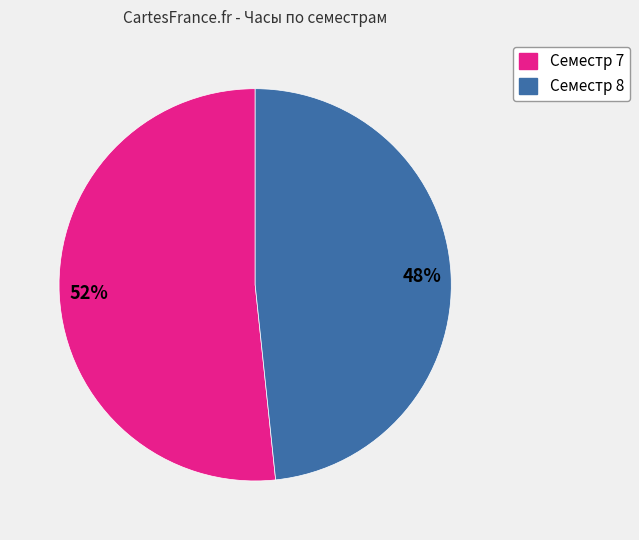

To the nearest percent, what portion does Семестр 8 represent?

48%